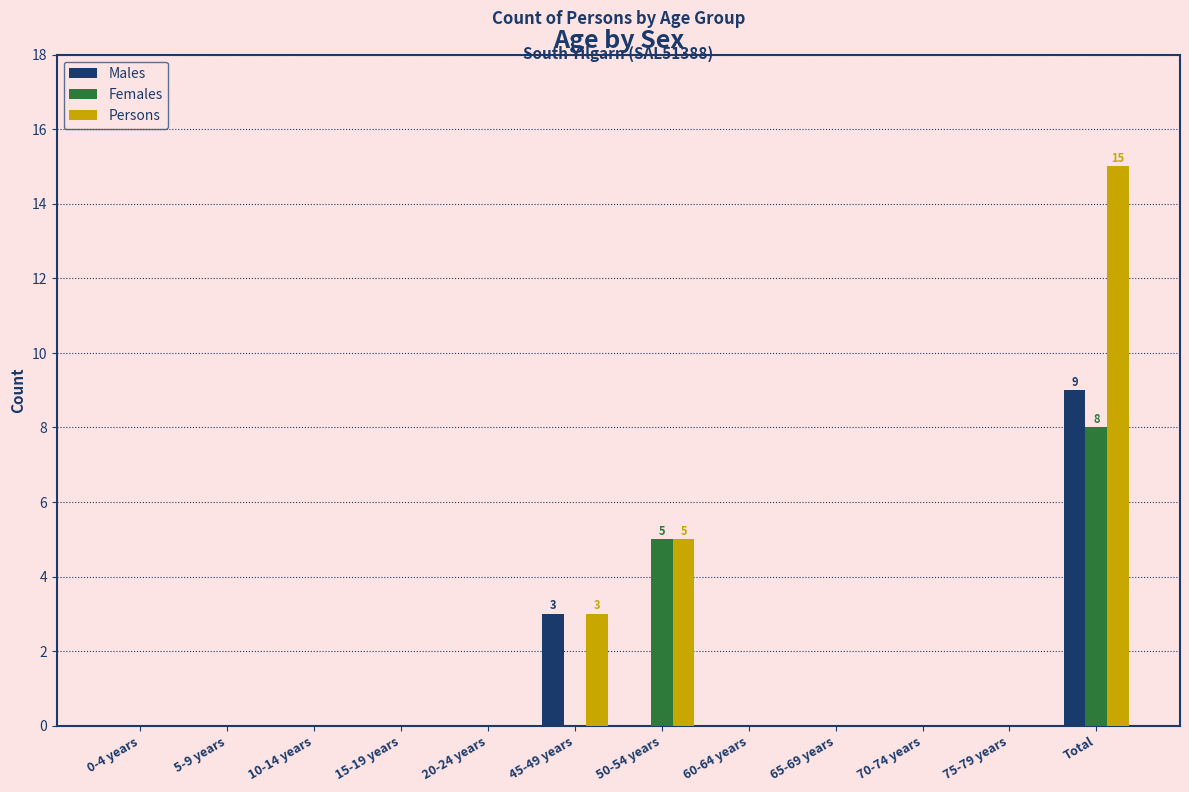

What is the sum of the Females values at Total and 50-54 years?

13